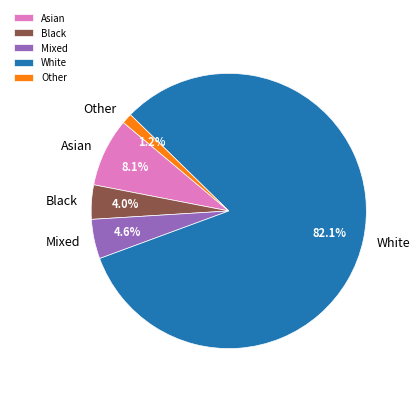

To the nearest percent, what portion does Mixed represent?

5%